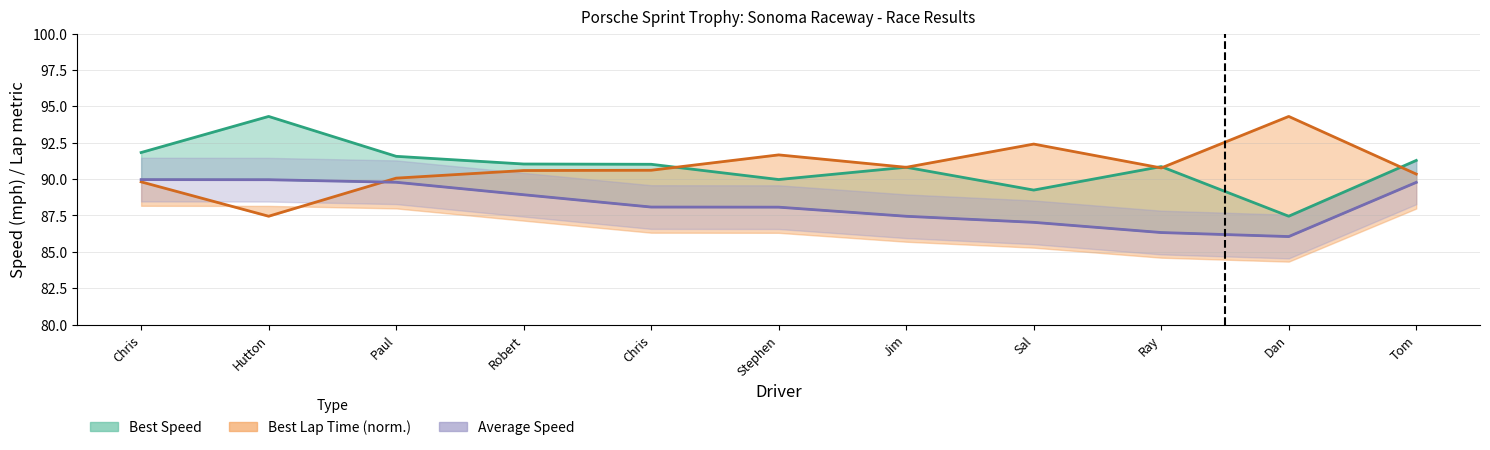

What is the value of the Average Speed point at the 6th from the left?

88.1